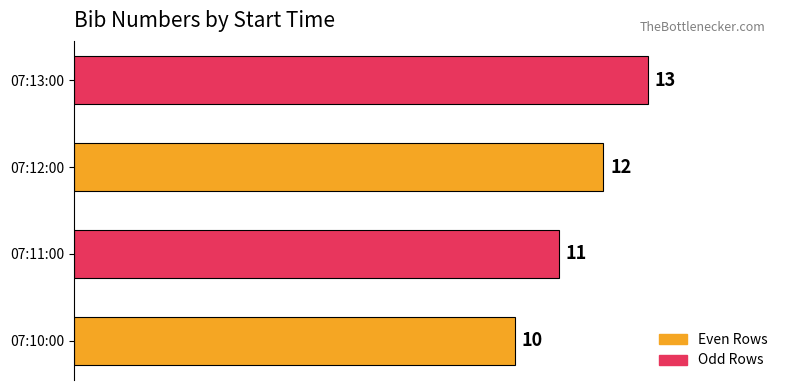

Count the values in the range 11 to 13.

3